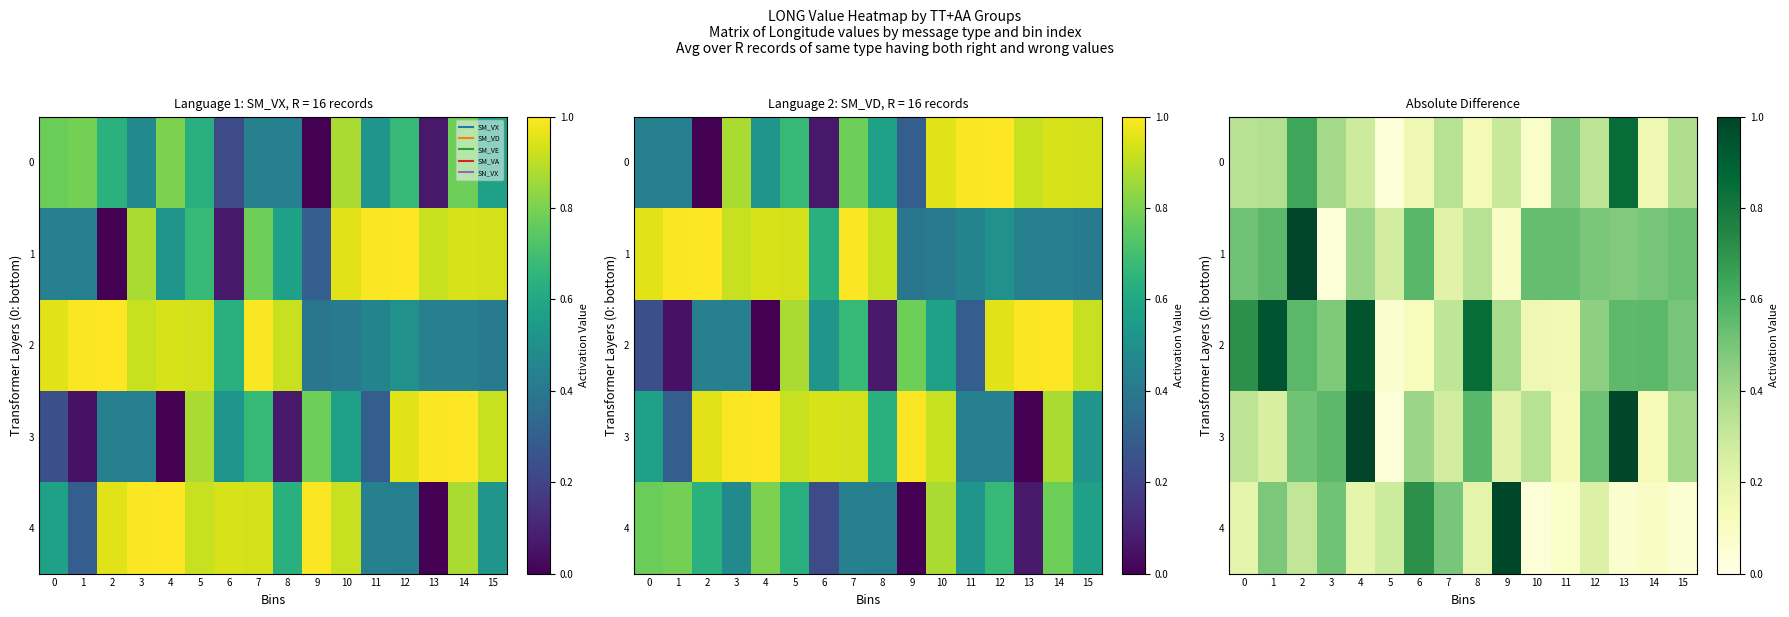

Which label corresponds to the largest value in the chart?

2